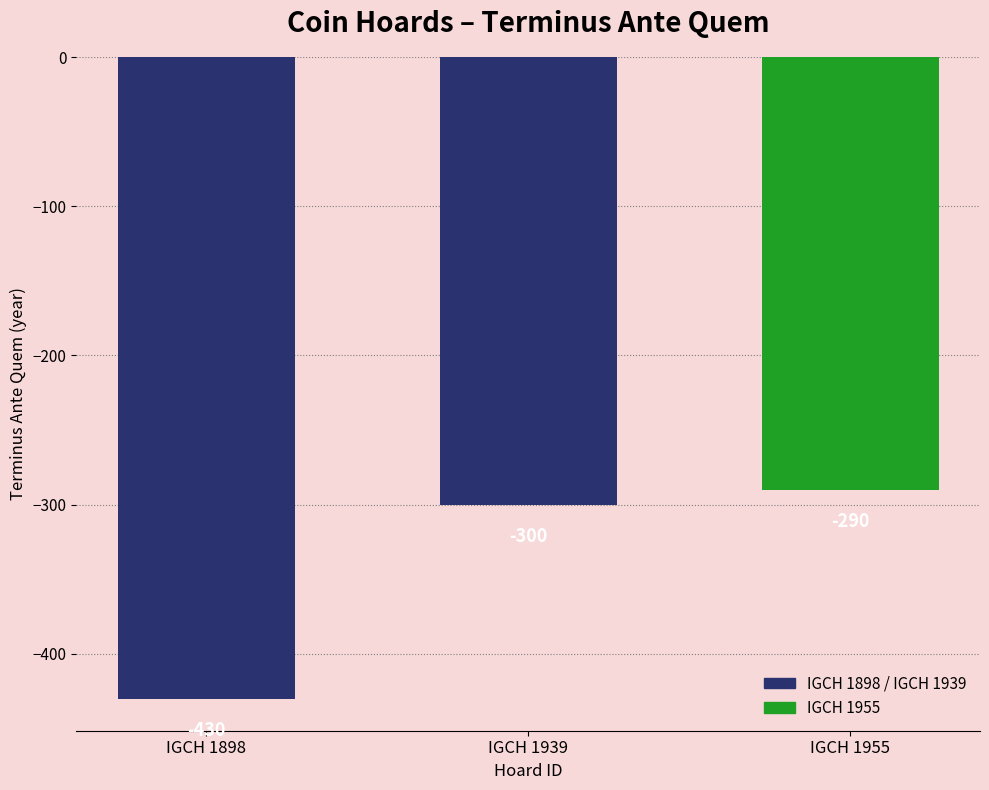

Reading right to left, list all the values displayed in this chart.

IGCH 1955=-290	IGCH 1939=-300	IGCH 1898=-430